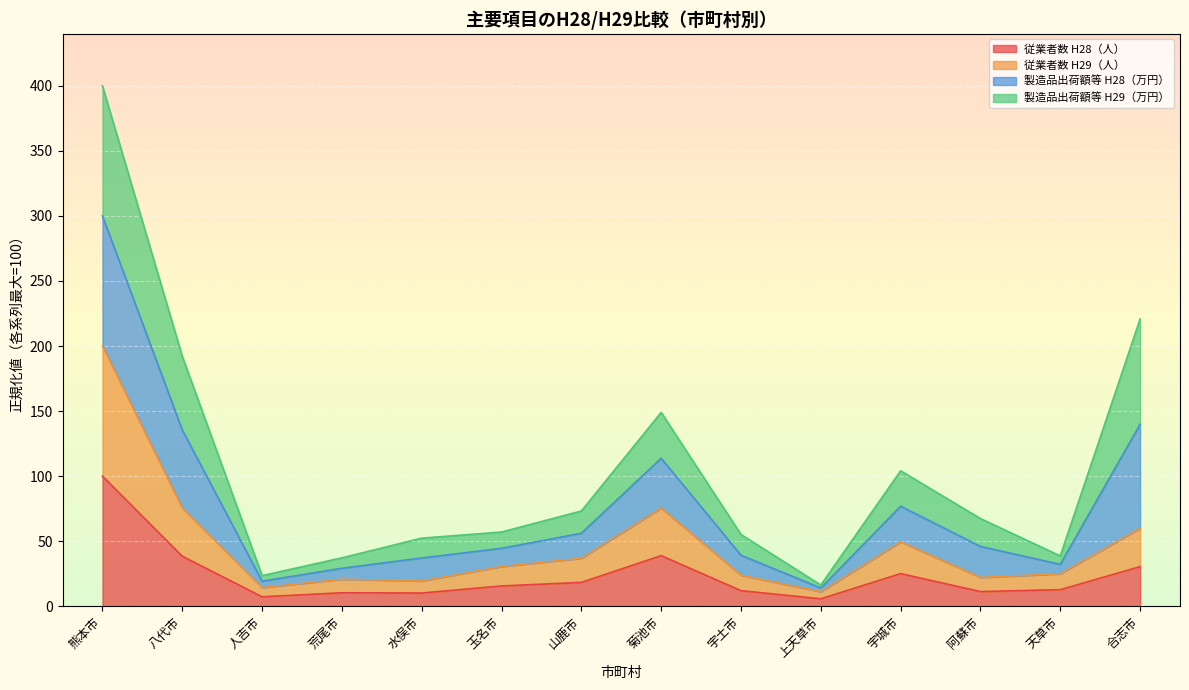

True or false: 従業者数 H29（人） and 従業者数 H28（人） cross at least once.

False